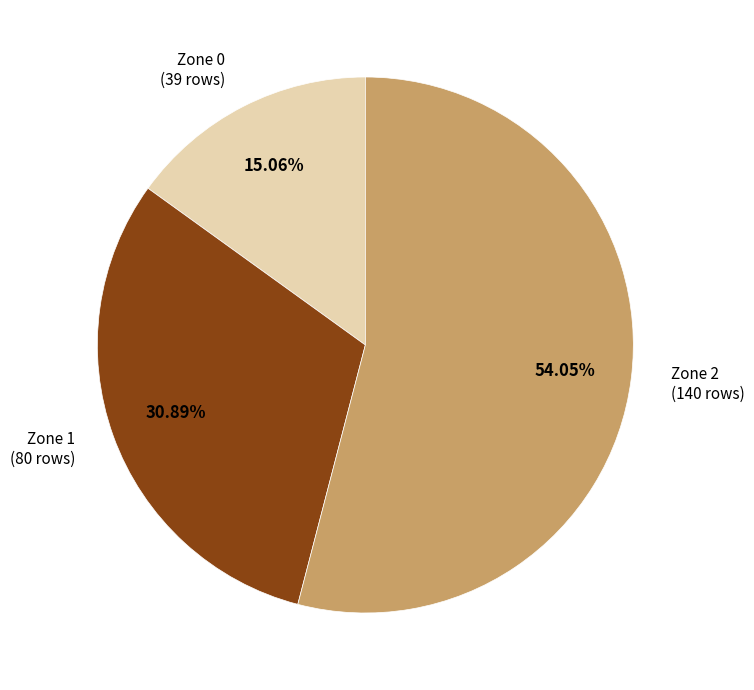

Which slice is the smallest?

Zone 0